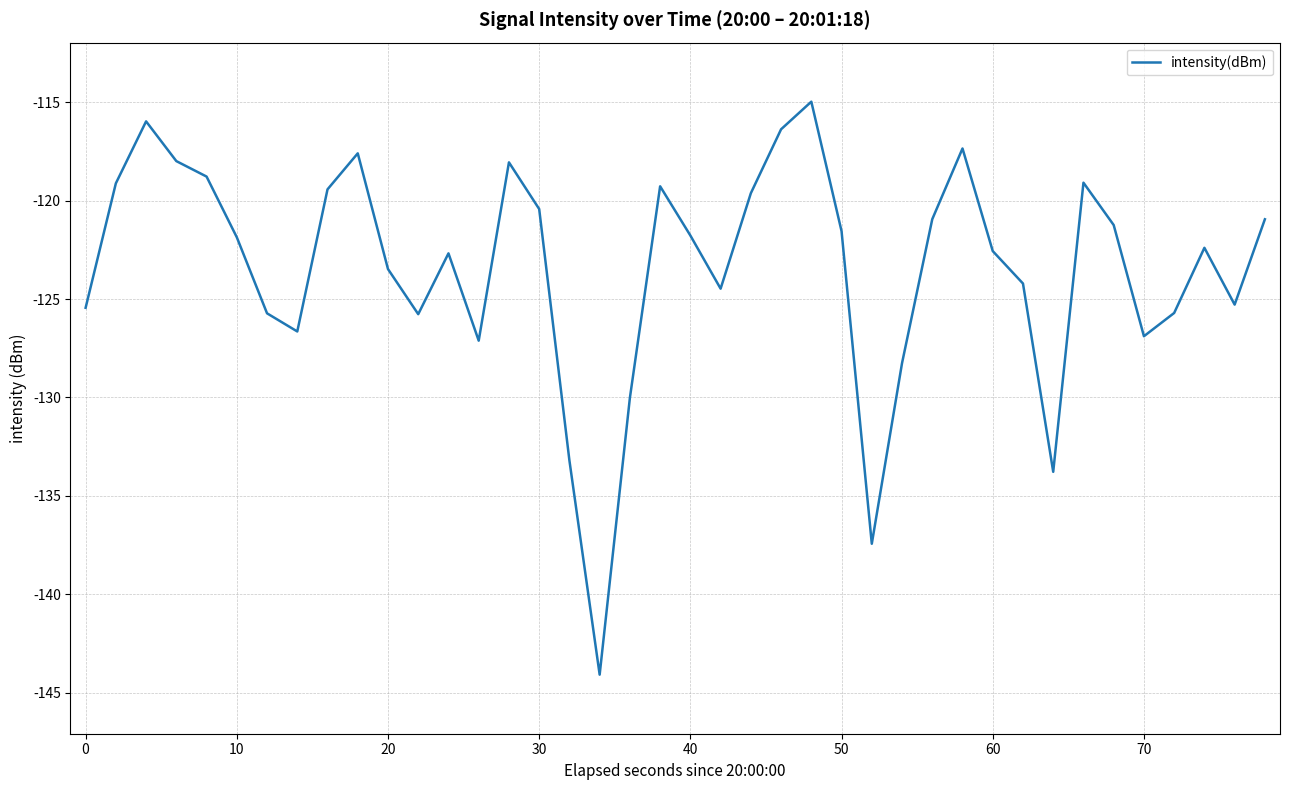

How many interior local peaks (higher than both neighbors) does the data have?

9